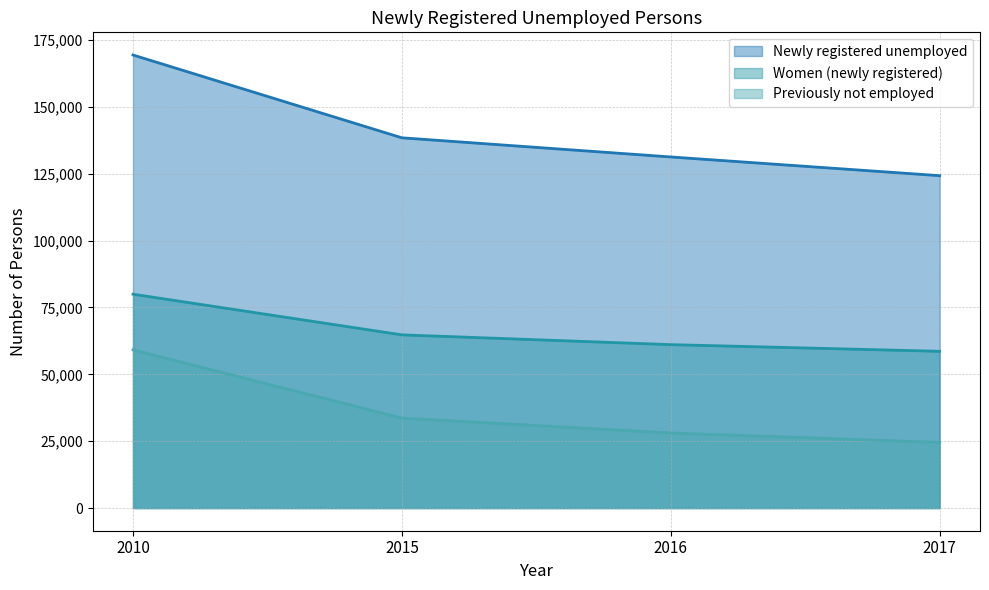

What is the total value across all series at 2016?

220436